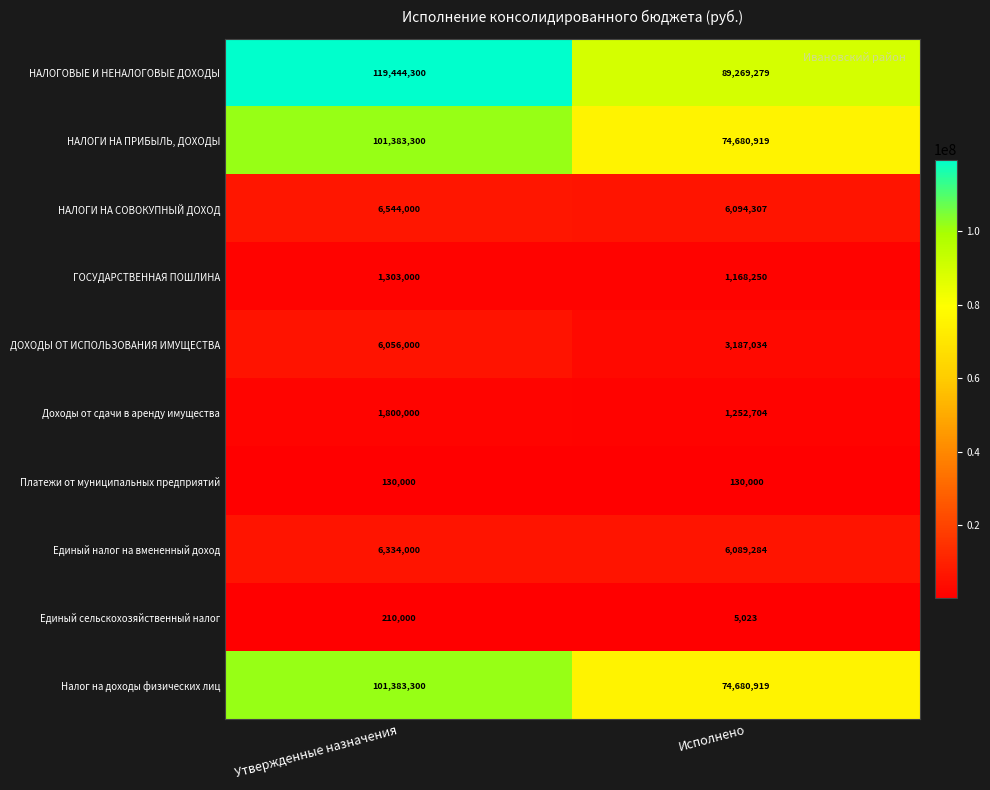

At which category does the chart reach its minimum across all series?

Исполнено